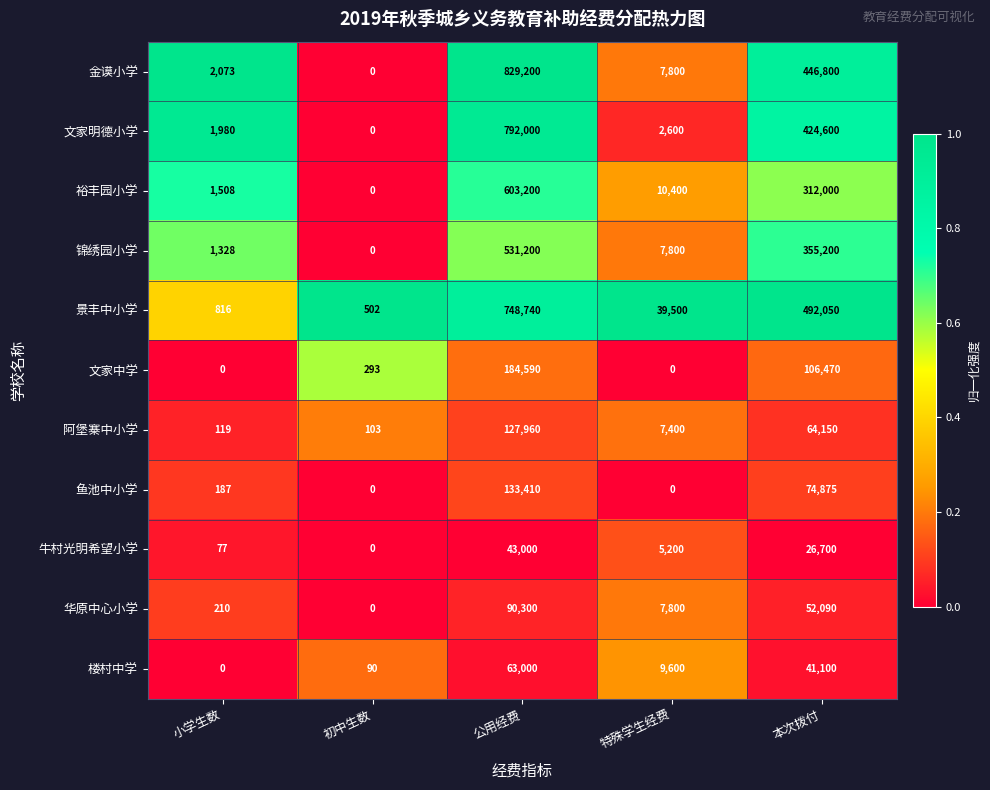

Rank the series at 本次拨付 from lowest to highest value.

牛村光明希望小学, 楼村中学, 华原中心小学, 阿堡寨中小学, 鱼池中小学, 文家中学, 裕丰园小学, 锦绣园小学, 文家明德小学, 金谟小学, 景丰中小学